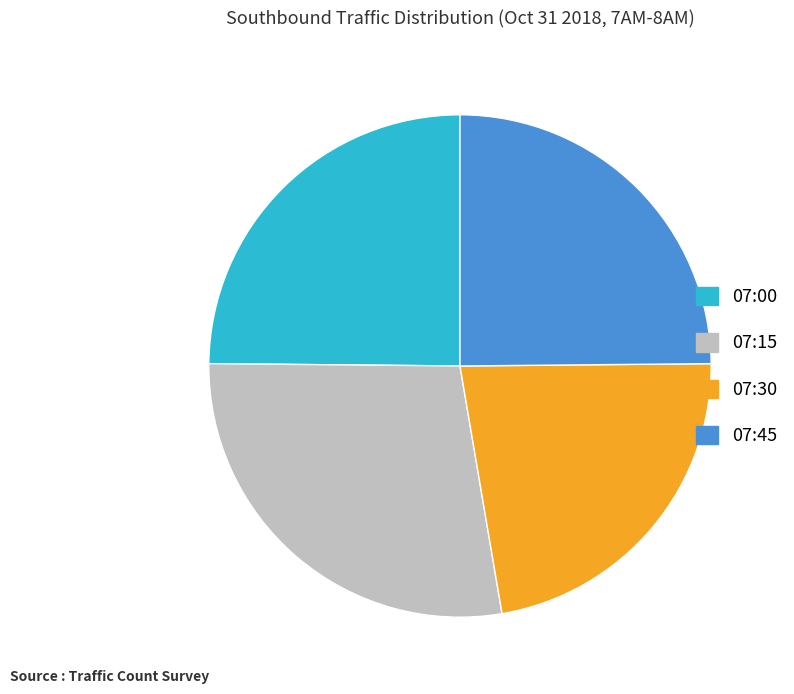

Combined, do 07:00 and 07:45 account for over 50%?

No